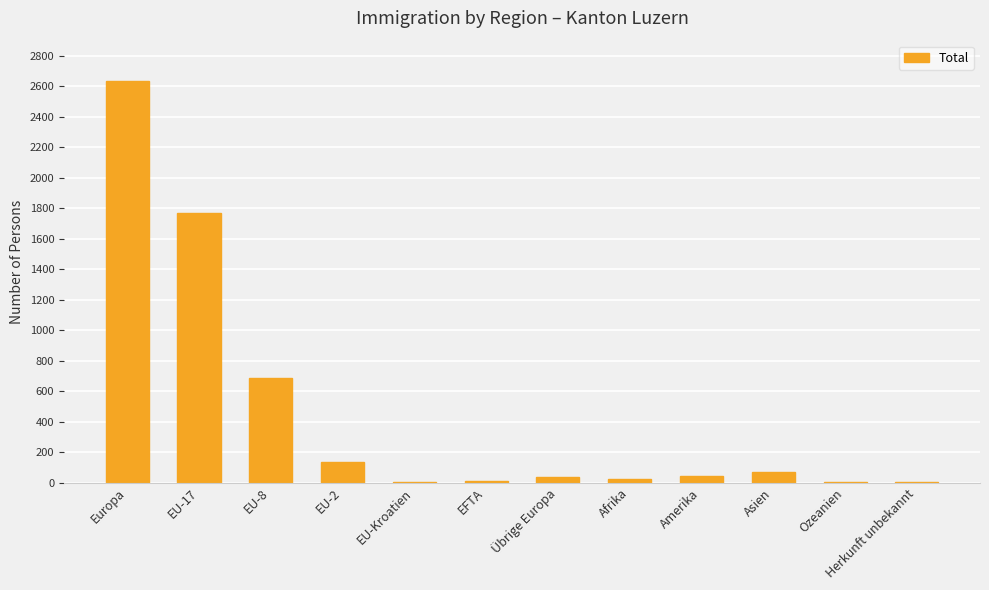

What is the average value?

452